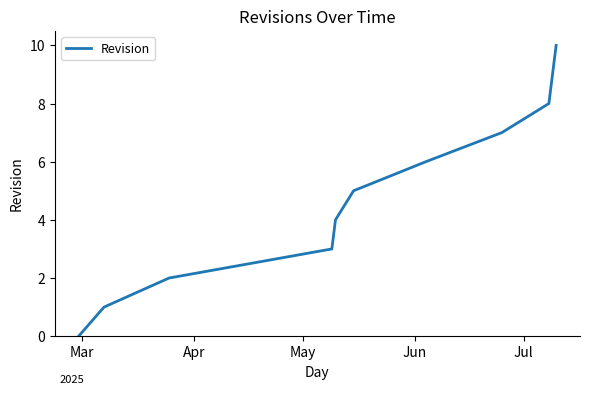

True or false: there are more than 2 points higher than both neighbors.

False